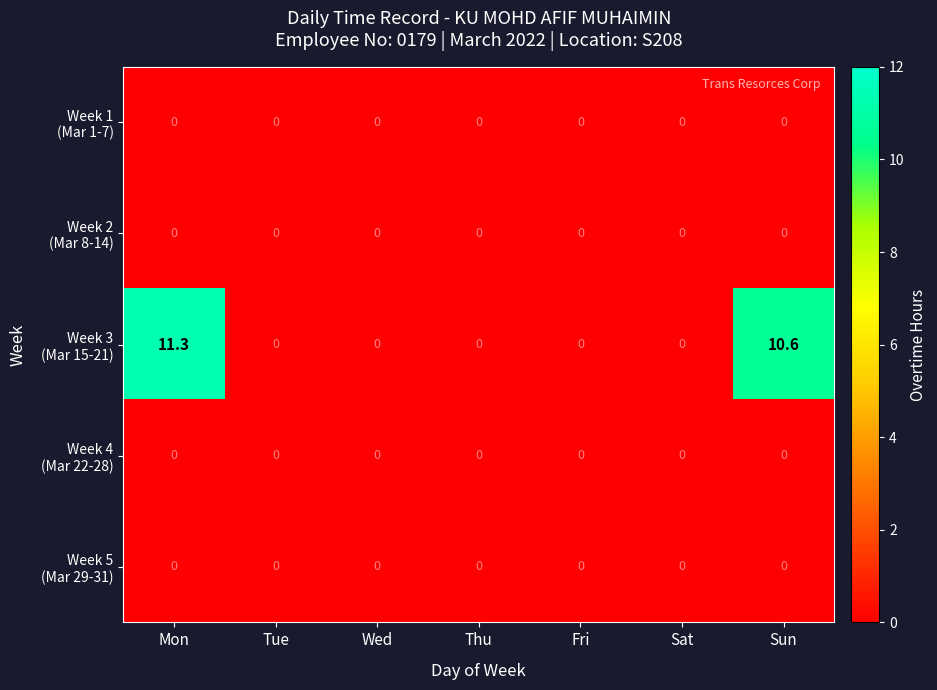

What is the maximum value shown in the chart?

11.3